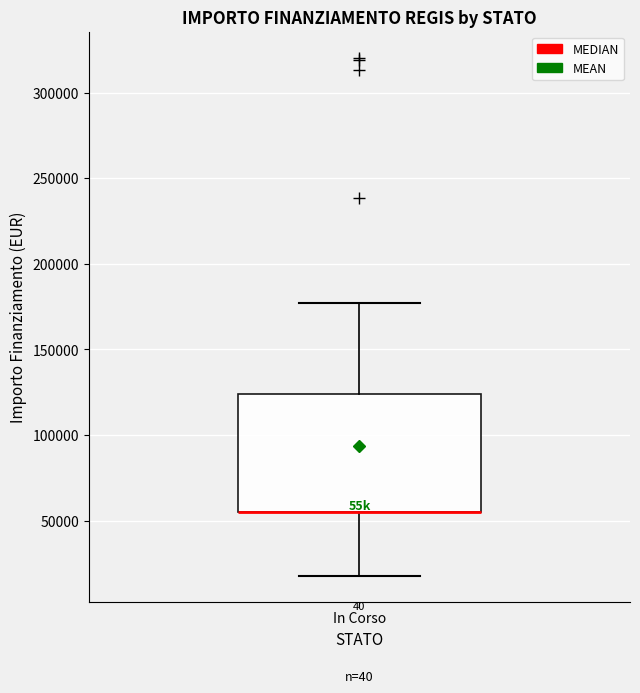

Transcribe this box plot: give where the median line is, the range the box spans, and where the two whiskers end, as read against the y-axis. The values are not printed on the chart, so give them approximately, as read against the axis.

median 55000 (drawn on the box's lower edge), box 55000 to 125000, whiskers 20000 to 175000